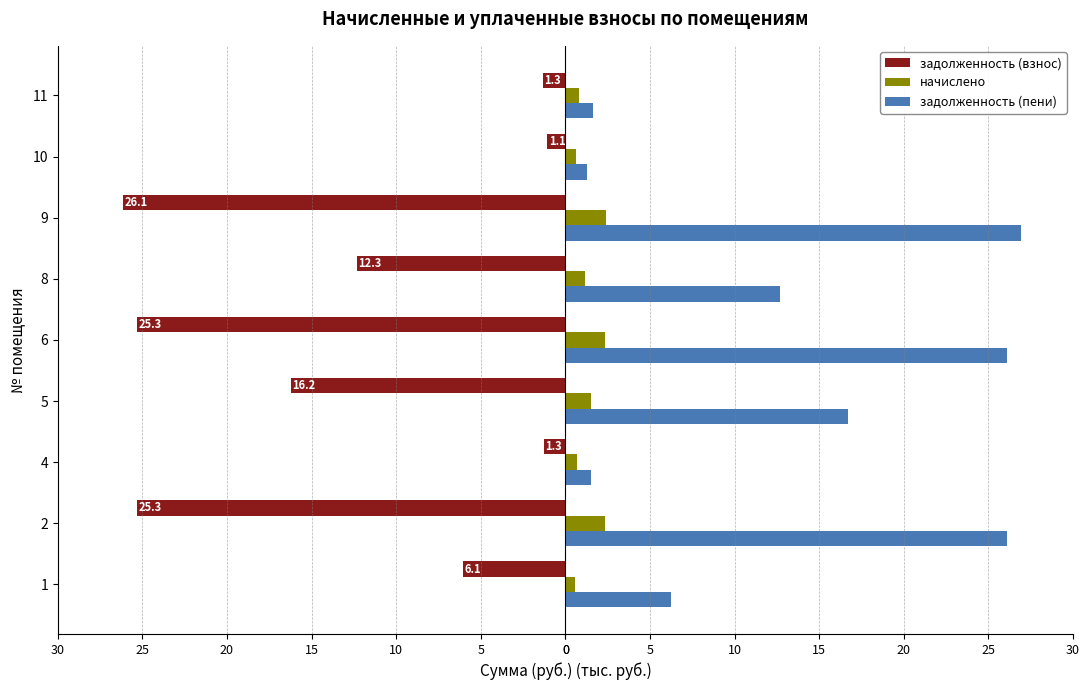

What are all the series names shown in the legend?

задолженность (взнос), начислено, задолженность (пени)